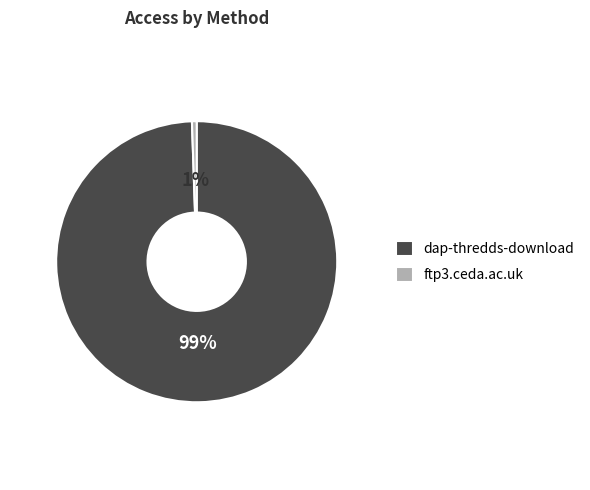

Is the sum of dap-thredds-download and ftp3.ceda.ac.uk greater than half?

Yes